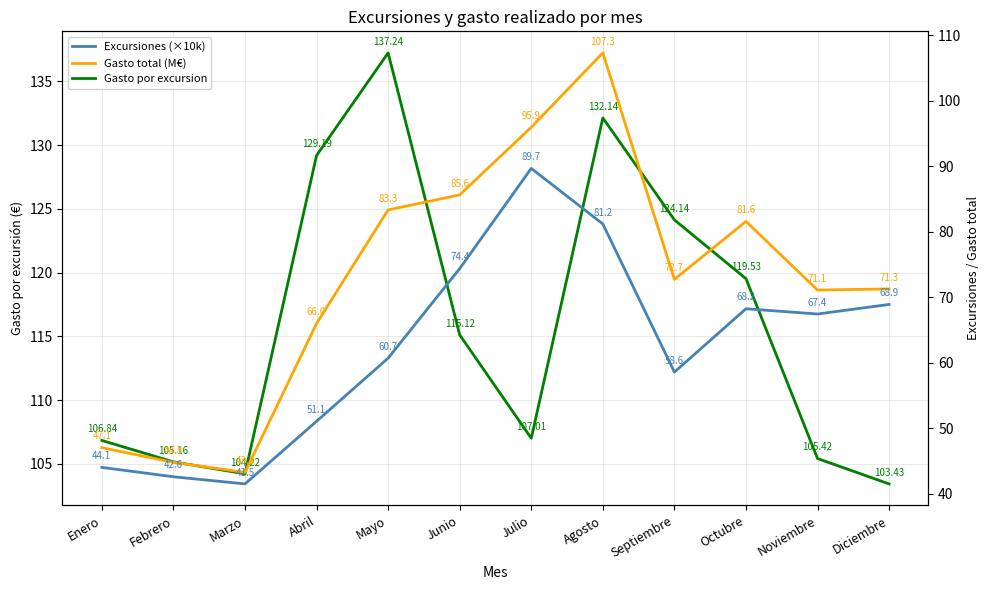

True or false: Gasto total (M€) and Gasto por excursion cross at least once.

False